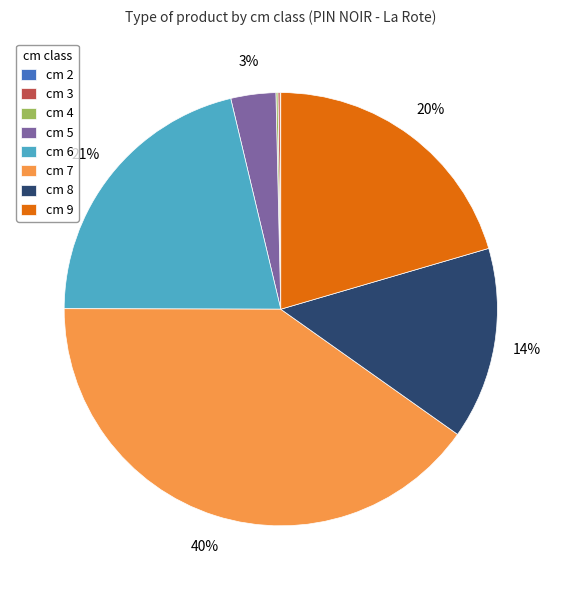

Is it true that cm 7 is 35% of the pie?

False